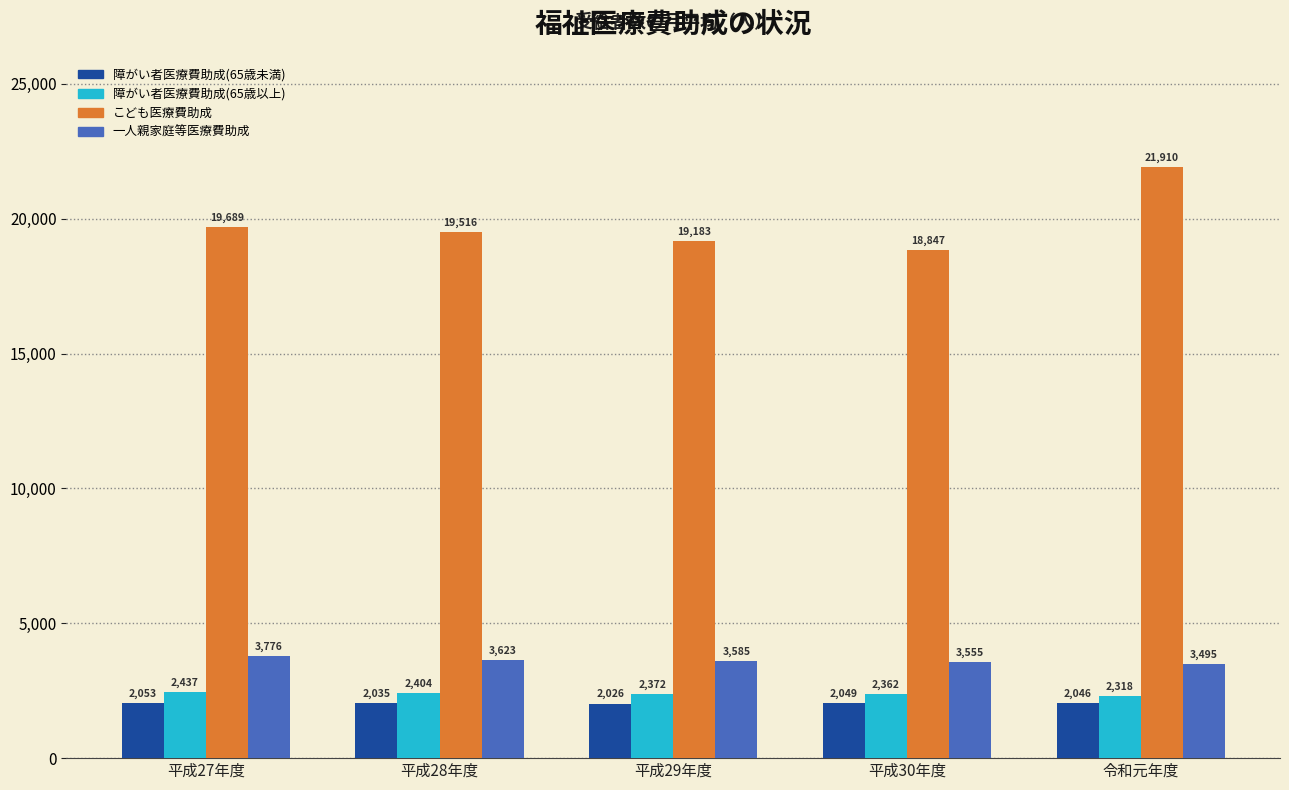

Reading right to left, list all the values displayed in this chart.

障がい者医療費助成(65歳未満): 令和元年度=2046	平成30年度=2049	平成29年度=2026	平成28年度=2035	平成27年度=2053
障がい者医療費助成(65歳以上): 令和元年度=2318	平成30年度=2362	平成29年度=2372	平成28年度=2404	平成27年度=2437
こども医療費助成: 令和元年度=21910	平成30年度=18847	平成29年度=19183	平成28年度=19516	平成27年度=19689
一人親家庭等医療費助成: 令和元年度=3495	平成30年度=3555	平成29年度=3585	平成28年度=3623	平成27年度=3776